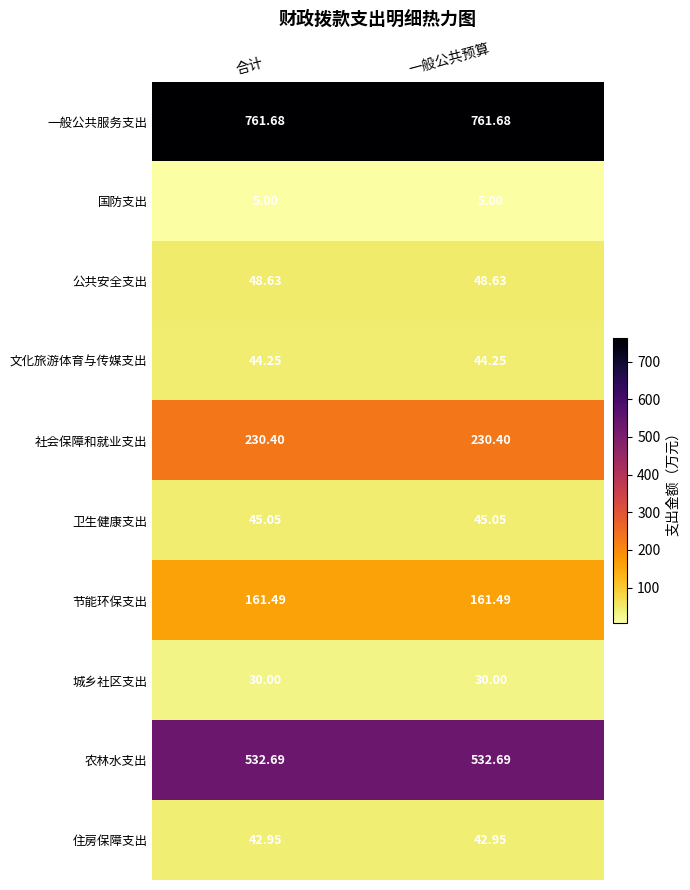

What is the smallest value displayed?

5.0